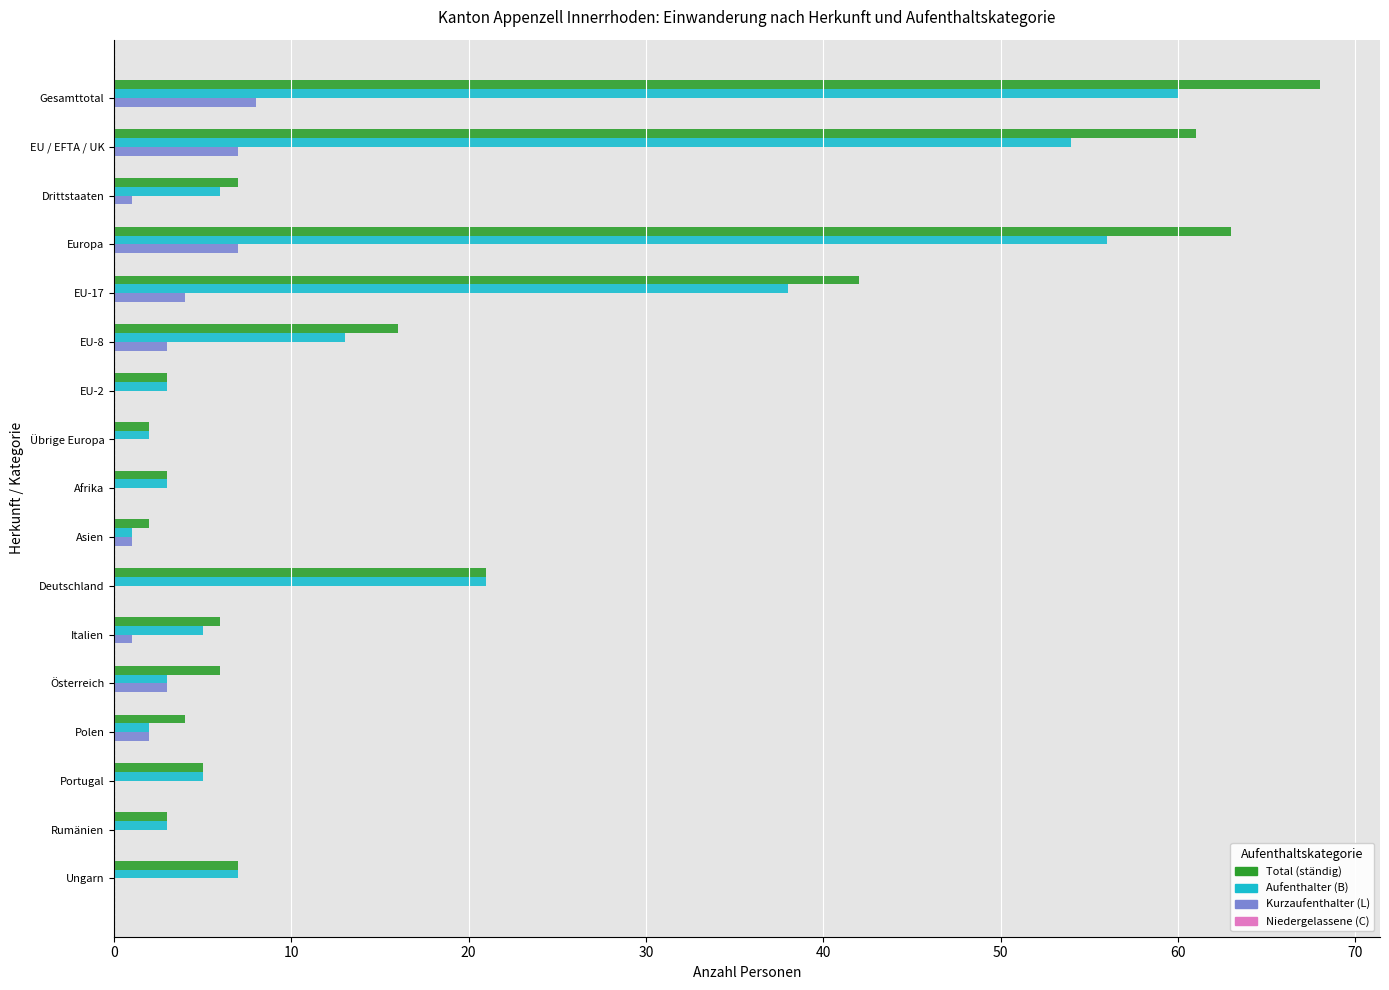

What is the sum of the Aufenthalter (B) values at Portugal and Polen?

7